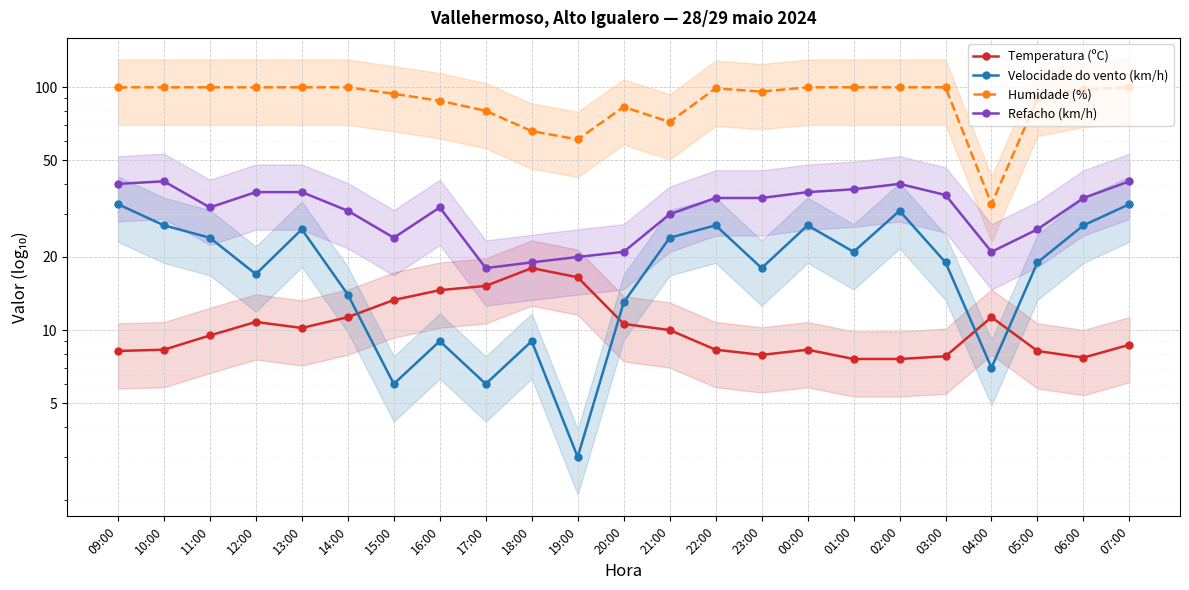

Rank the series by their maximum value, from lowest to highest.

Temperatura (ºC), Velocidade do vento (km/h), Refacho (km/h), Humidade (%)